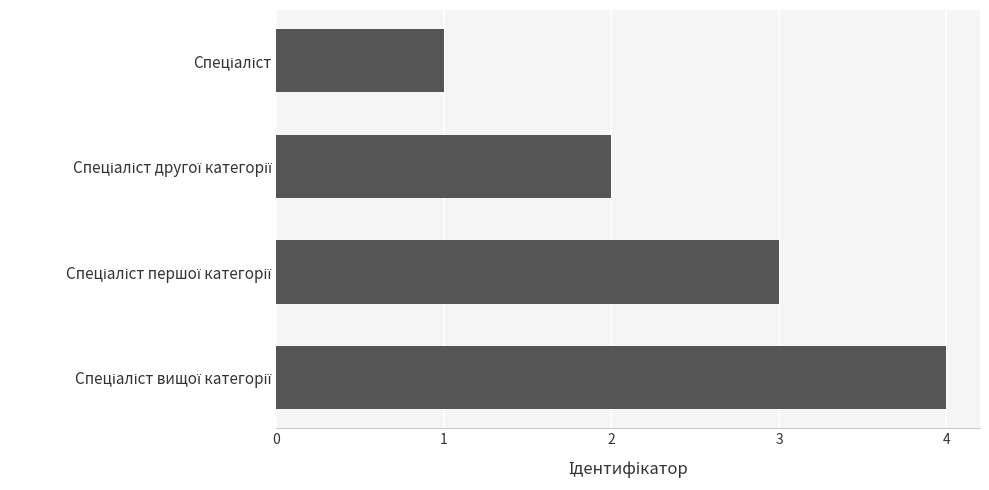

What is the greatest value displayed?

4